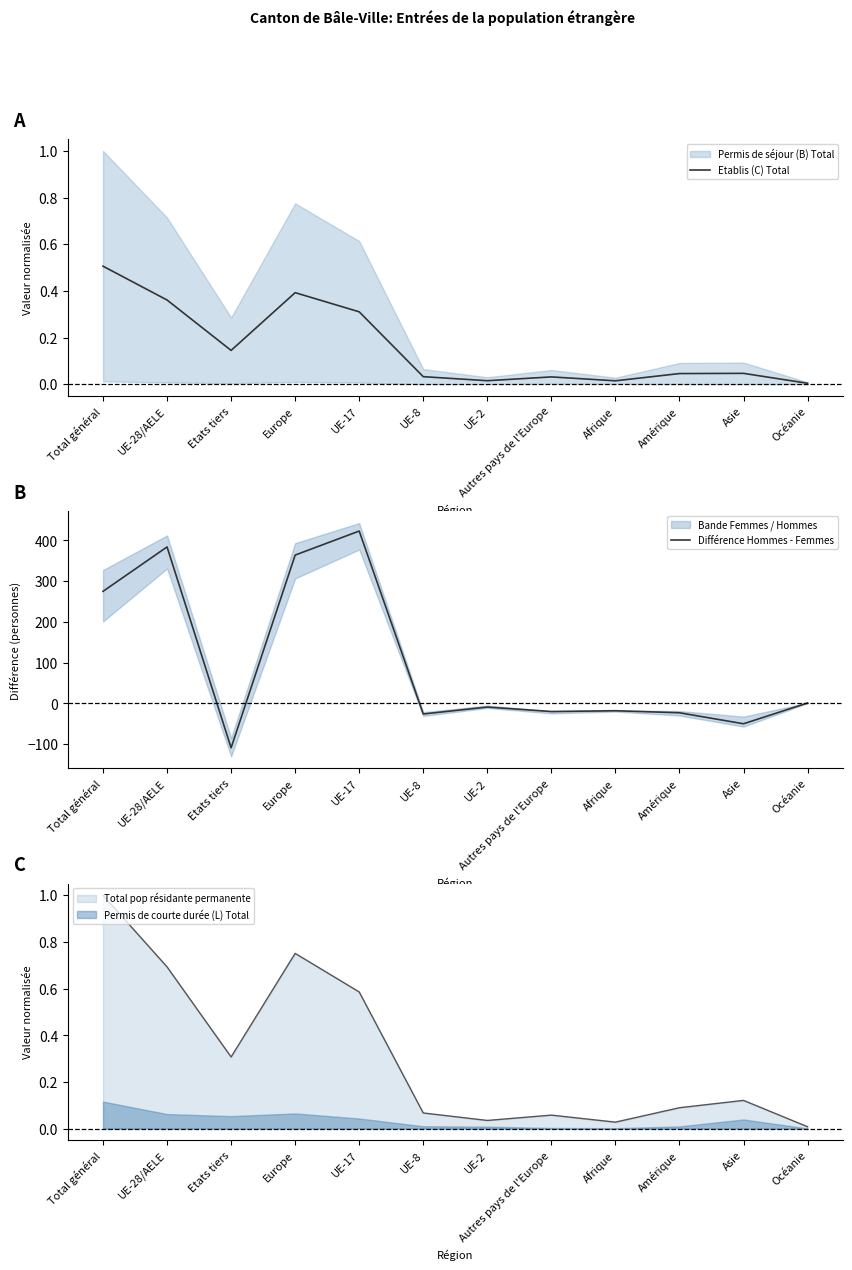

How many interior local peaks does the Etablis (C) Total series have?

3